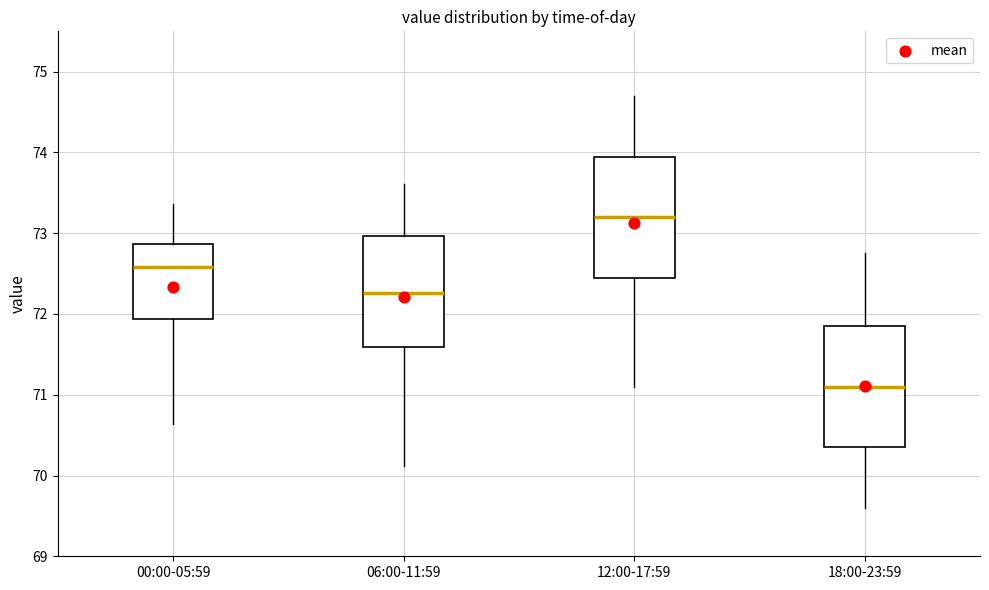

Where is the upper edge of the box for 12:00-17:59 on the y-axis? The values are not printed on the chart, so give them approximately, as read against the axis.

74.0